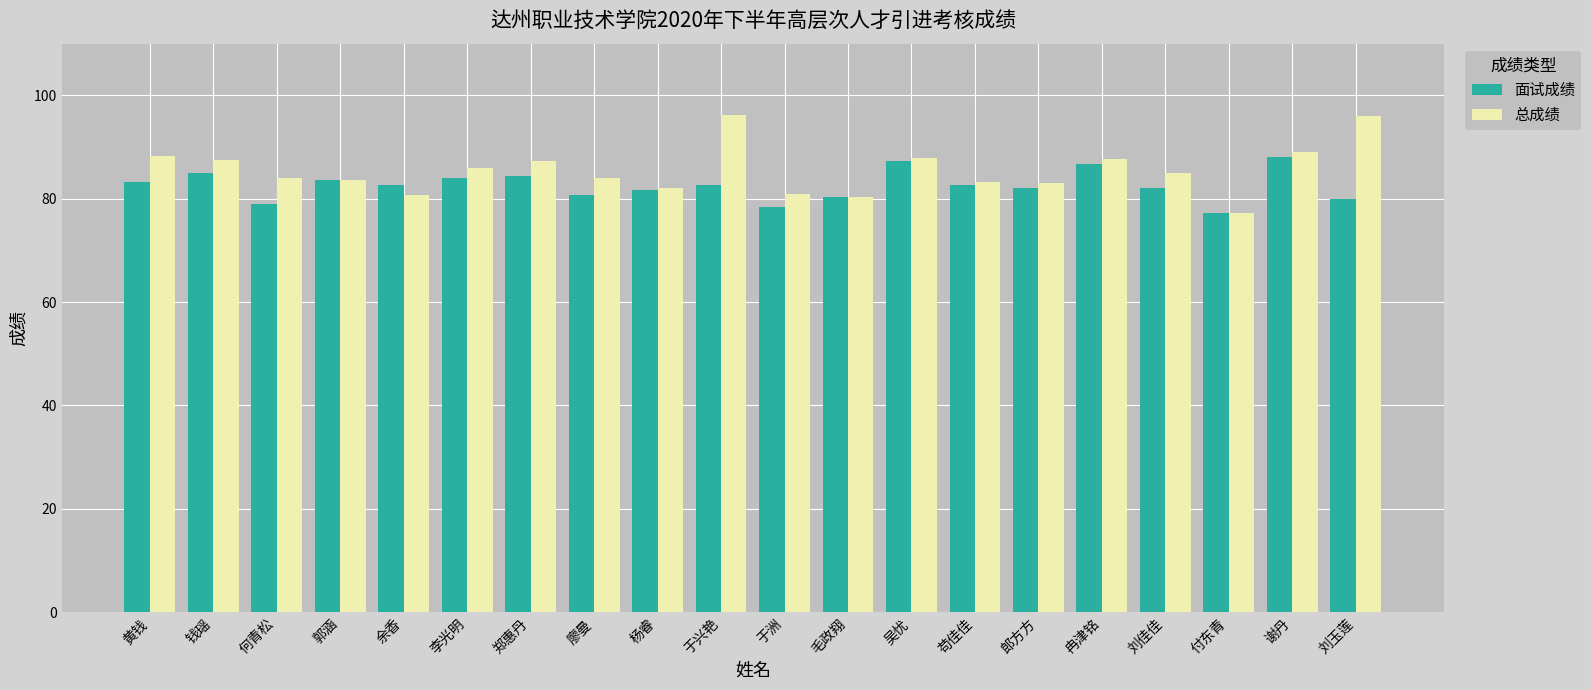

What is the greatest value displayed?

96.2